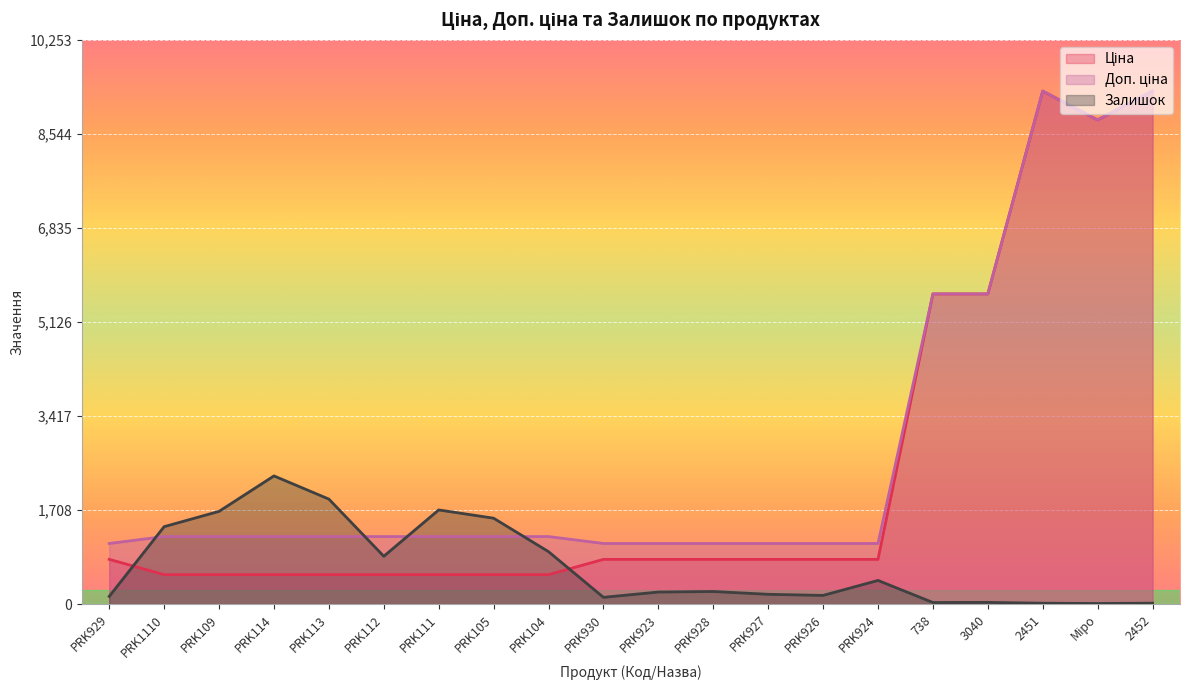

True or false: Ціна and Доп. ціна intersect in this chart.

False